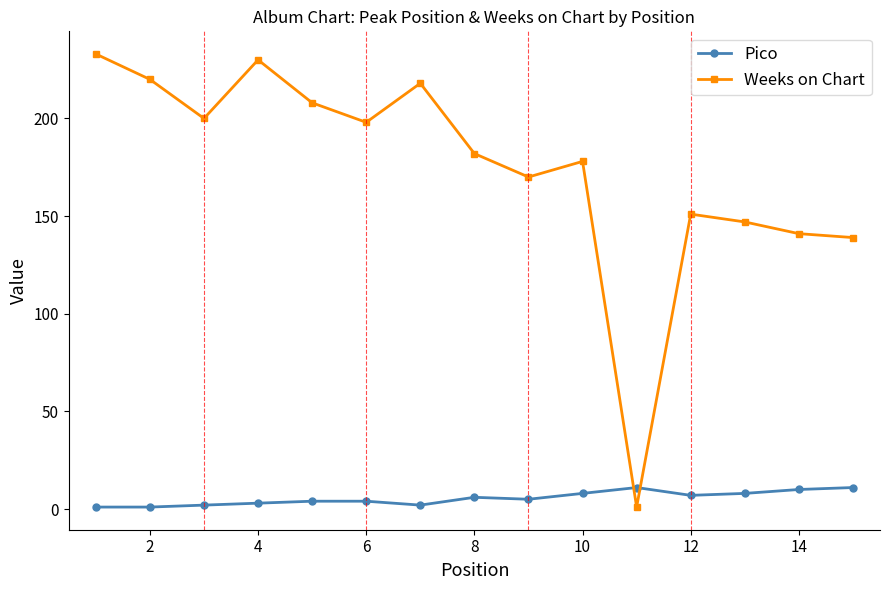

What are all the series names shown in the legend?

Pico, Weeks on Chart